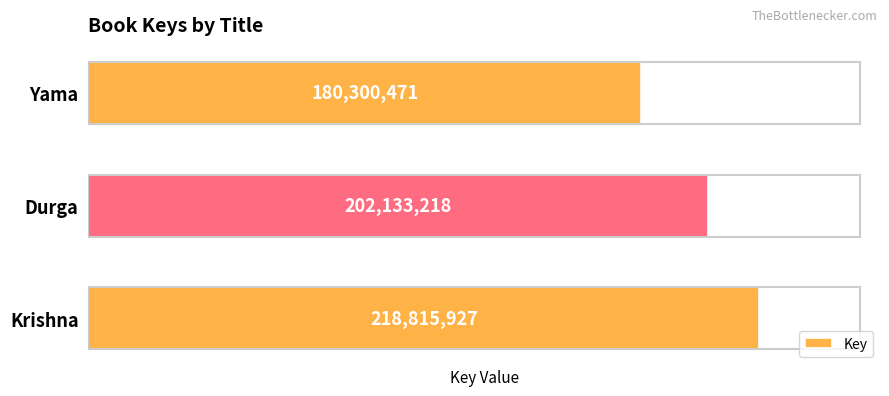

Reading bottom to top, transcribe all the data shown in this chart.

Krishna=218815927	Durga=202133218	Yama=180300471